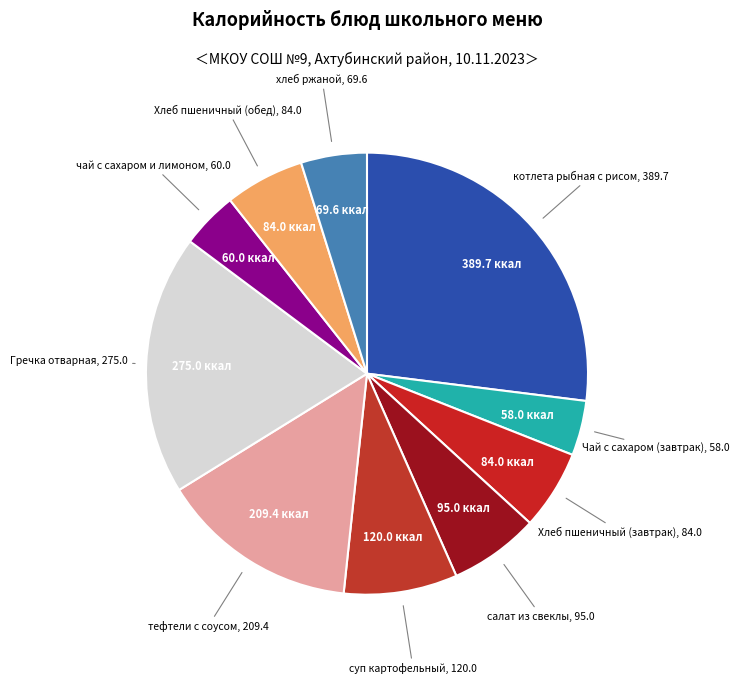

Which slice is the smallest?

Чай с сахаром (завтрак)